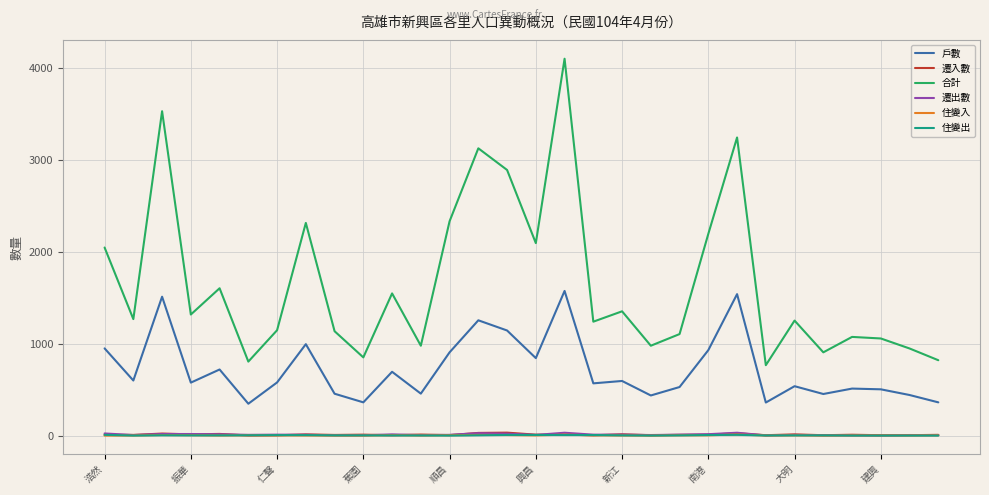

Which series has the widest spread of values?

合計